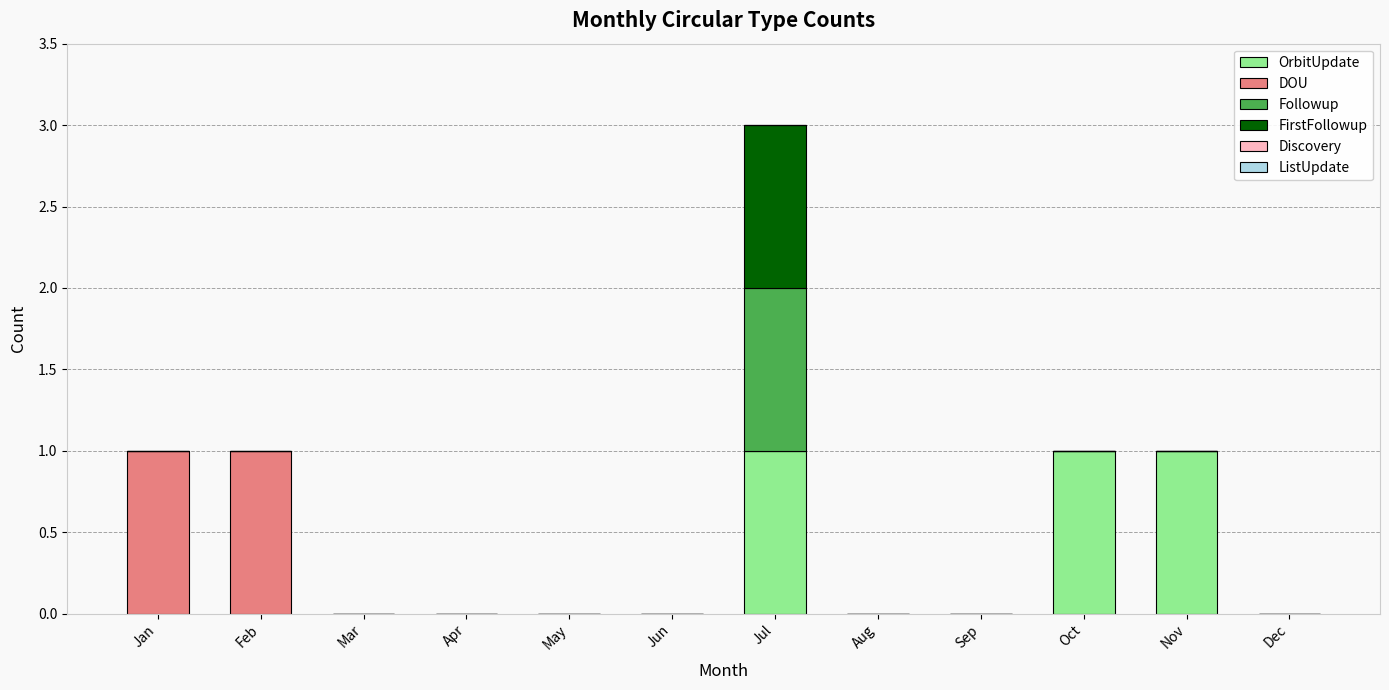

True or false: OrbitUpdate has a value of -1 at Dec.

False